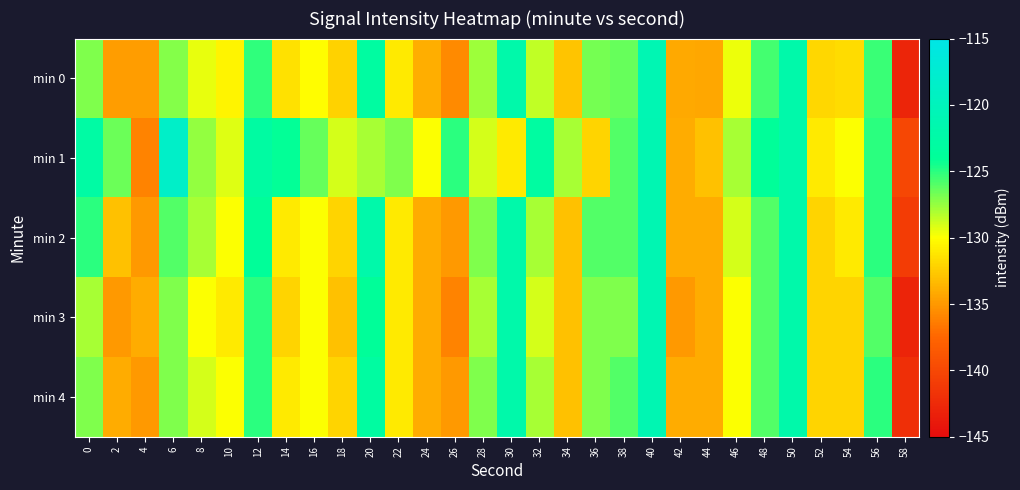

Between 50 and 4, which is larger?

50